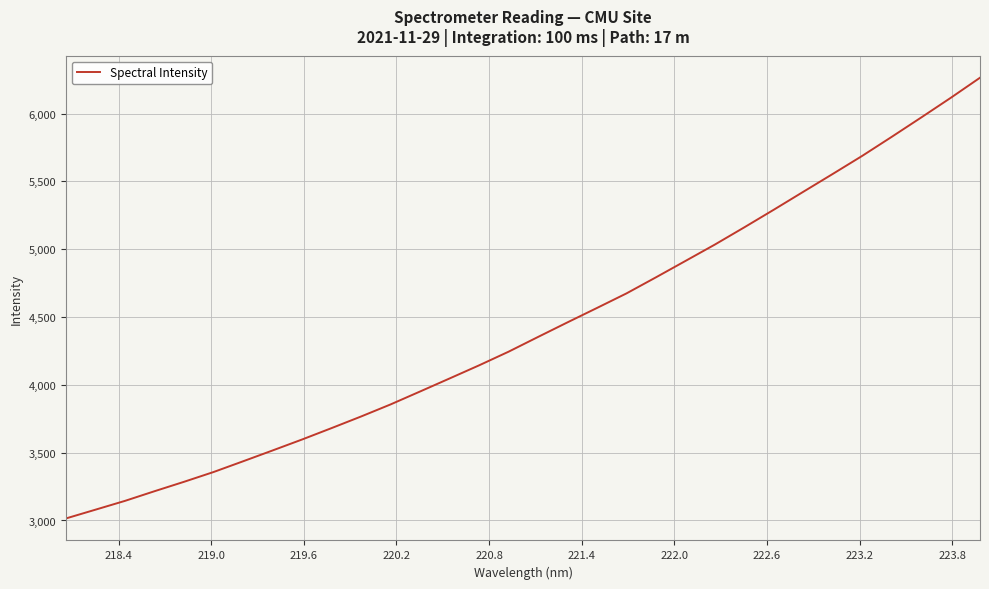

What is the maximum value shown in the chart?

6264.4